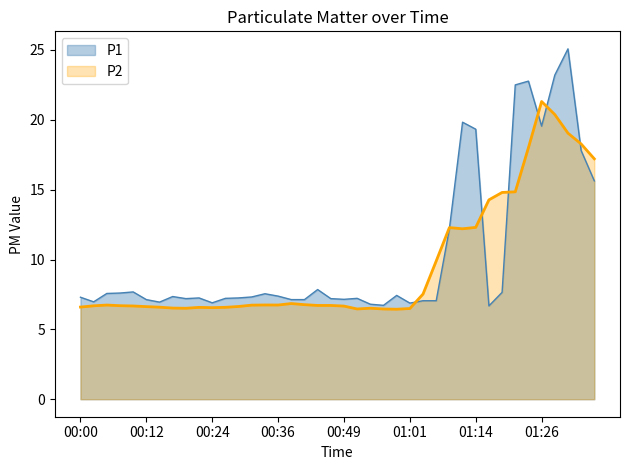

What is the sum of all values?

414.4